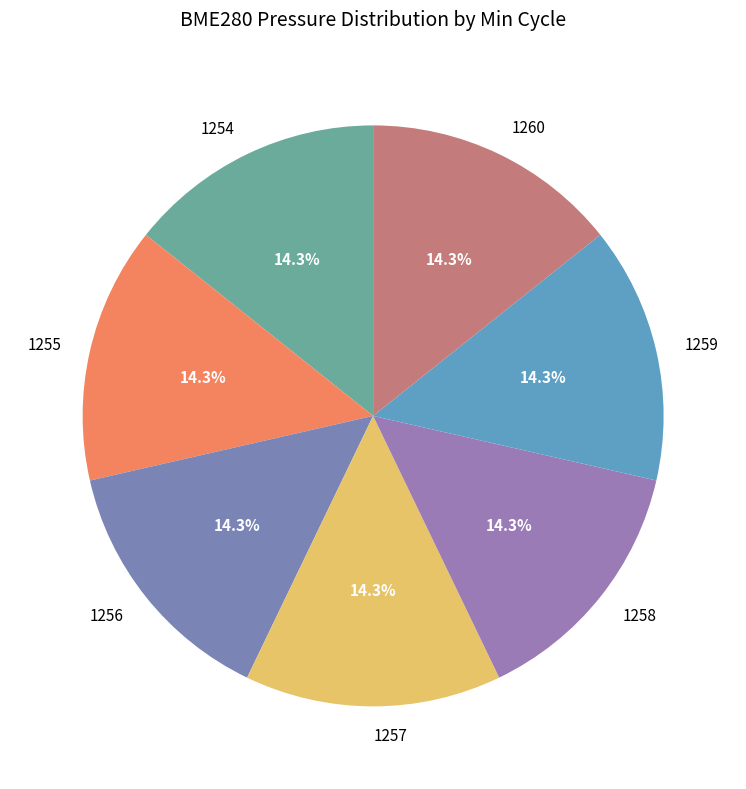

To the nearest percent, what portion does 1259 represent?

14%